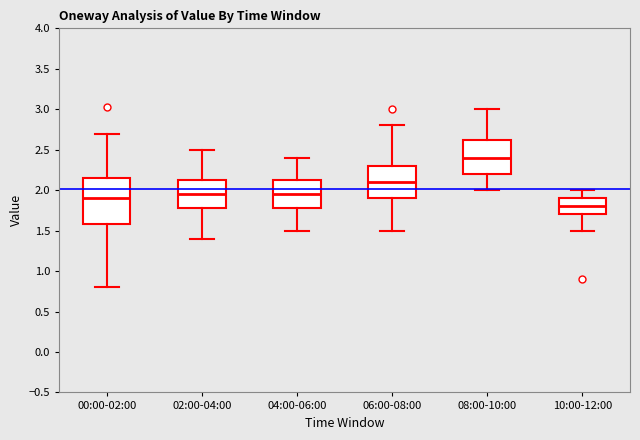

Reading left to right, read every box against the y-axis: the position of its median line, the range the box covers, and the ends of its whiskers. The values are not printed on the chart, so give them approximately, as read against the axis.

00:00-02:00: median 1.90, box 1.60 to 2.15, whiskers 0.80 to 2.70
02:00-04:00: median 1.95, box 1.80 to 2.15, whiskers 1.40 to 2.50
04:00-06:00: median 1.95, box 1.80 to 2.15, whiskers 1.50 to 2.40
06:00-08:00: median 2.10, box 1.90 to 2.30, whiskers 1.50 to 2.80
08:00-10:00: median 2.40, box 2.20 to 2.65, whiskers 2.00 to 3.00
10:00-12:00: median 1.80, box 1.70 to 1.90, whiskers 1.50 to 2.00